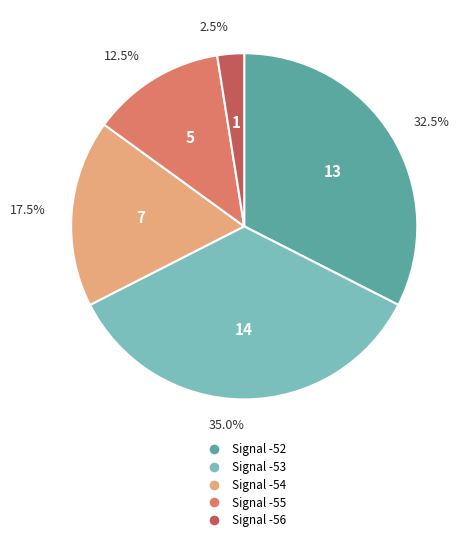

Does any single category account for the majority?

No